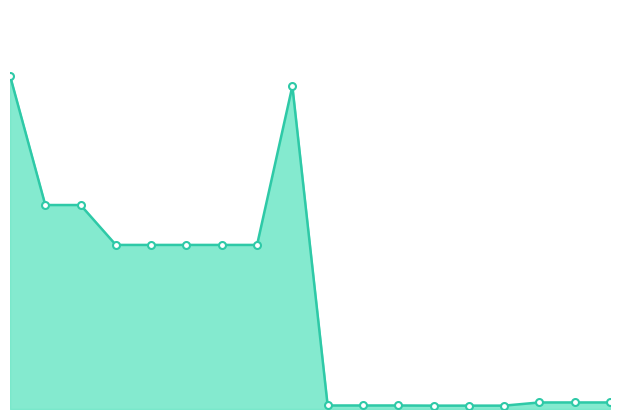

Does the chart have visible grid lines?

No